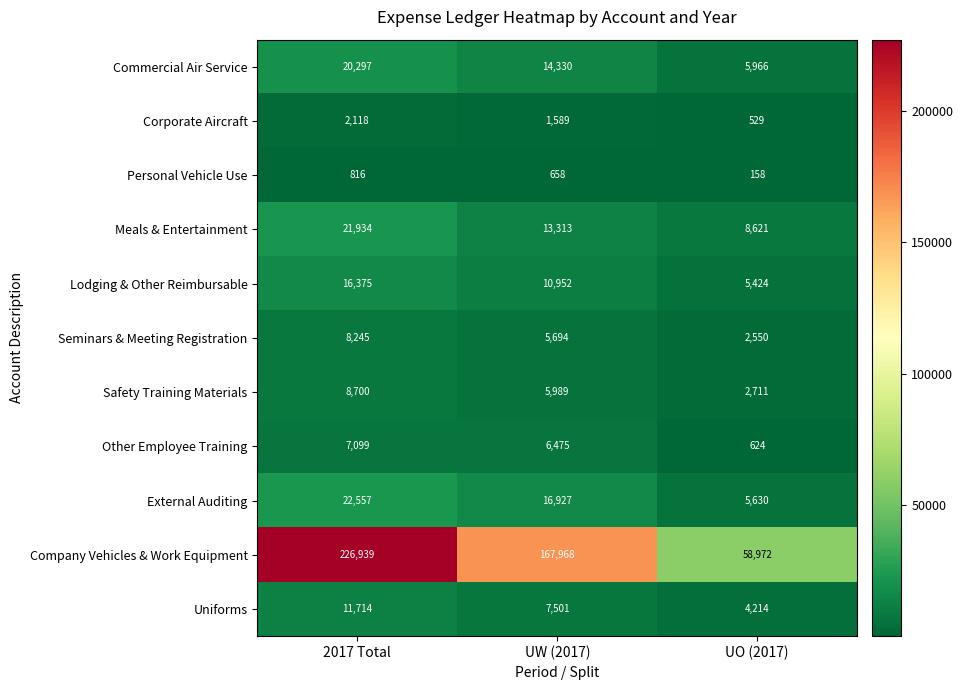

Which series has the largest total across all categories?

Company Vehicles & Work Equipment